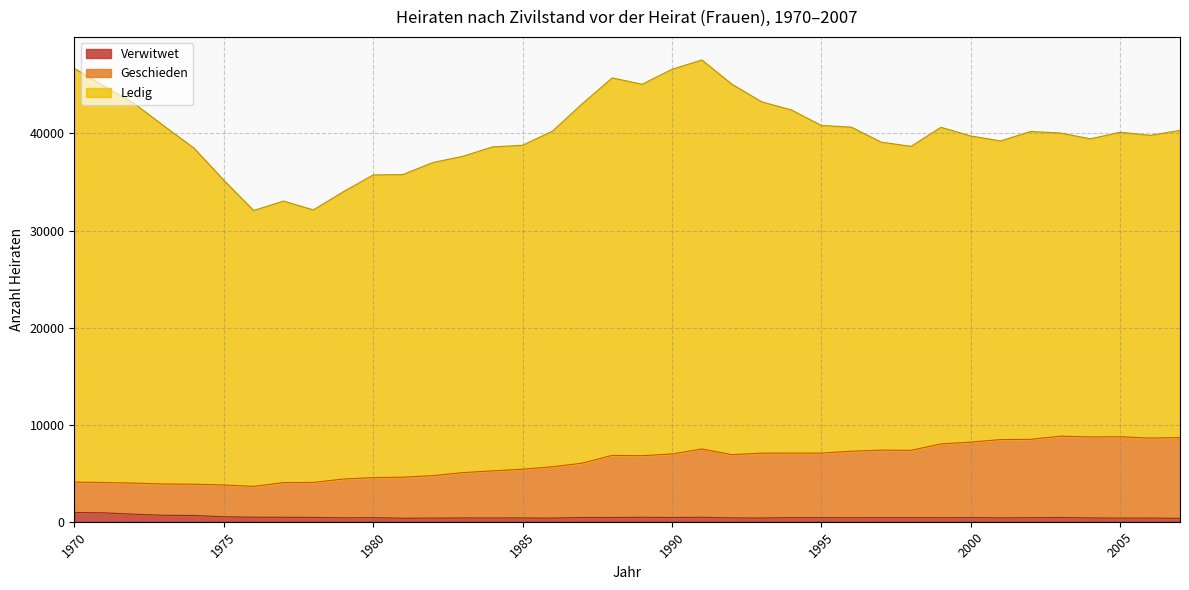

What is the value of the Geschieden point at the 3rd from the left?

3978